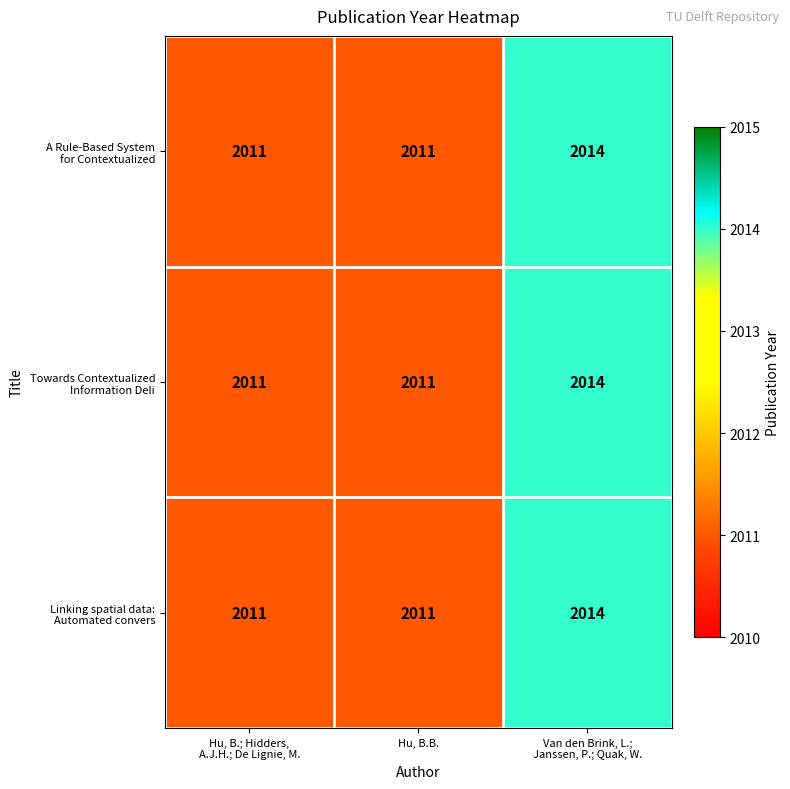

What is the total value across all series at Hu, B.B.?

6033